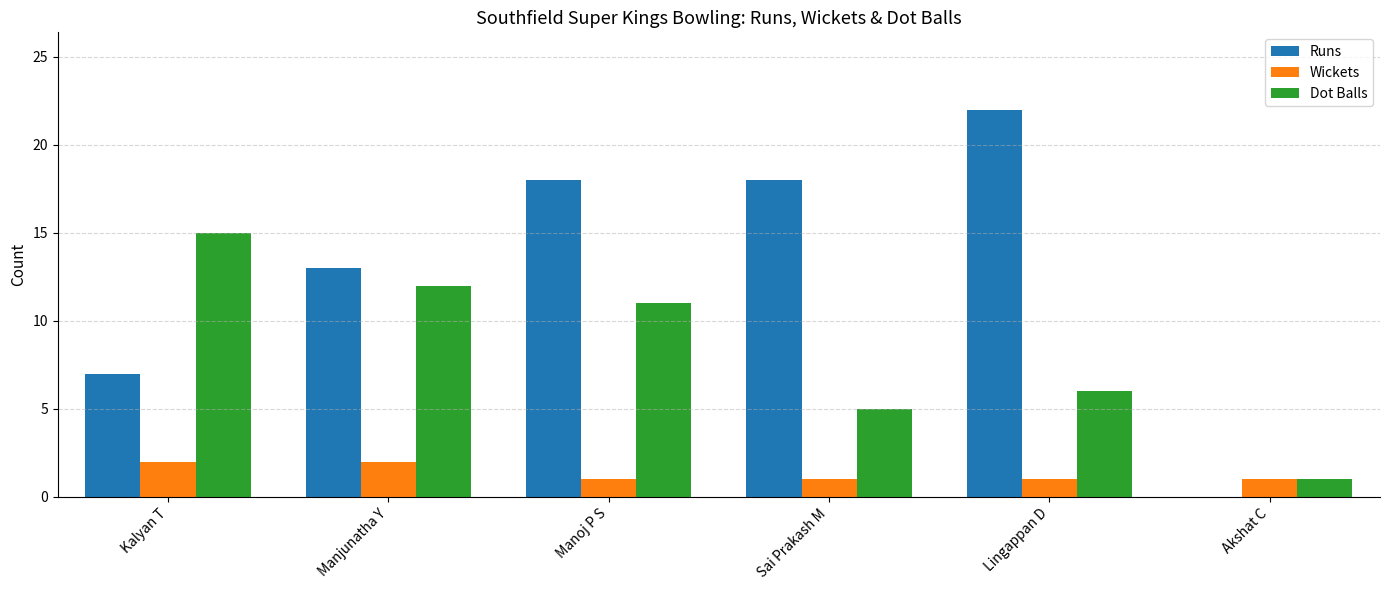

Between Manjunatha Y and Manoj P S, which series saw the biggest shift?

Runs